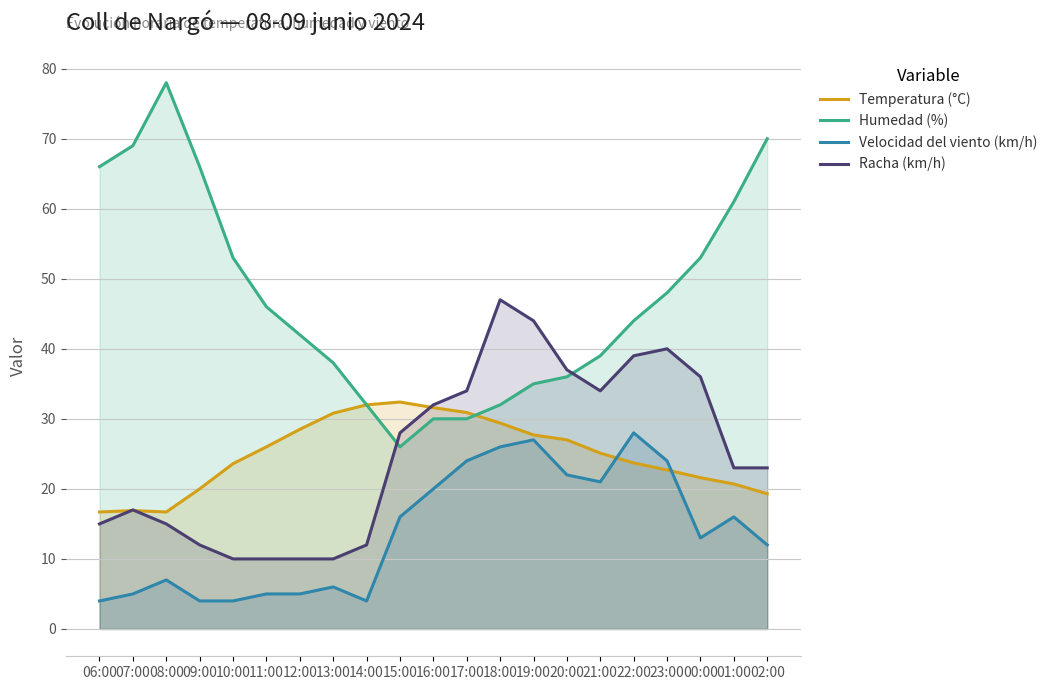

Read the Racha (km/h) value at 15:00.

28.0